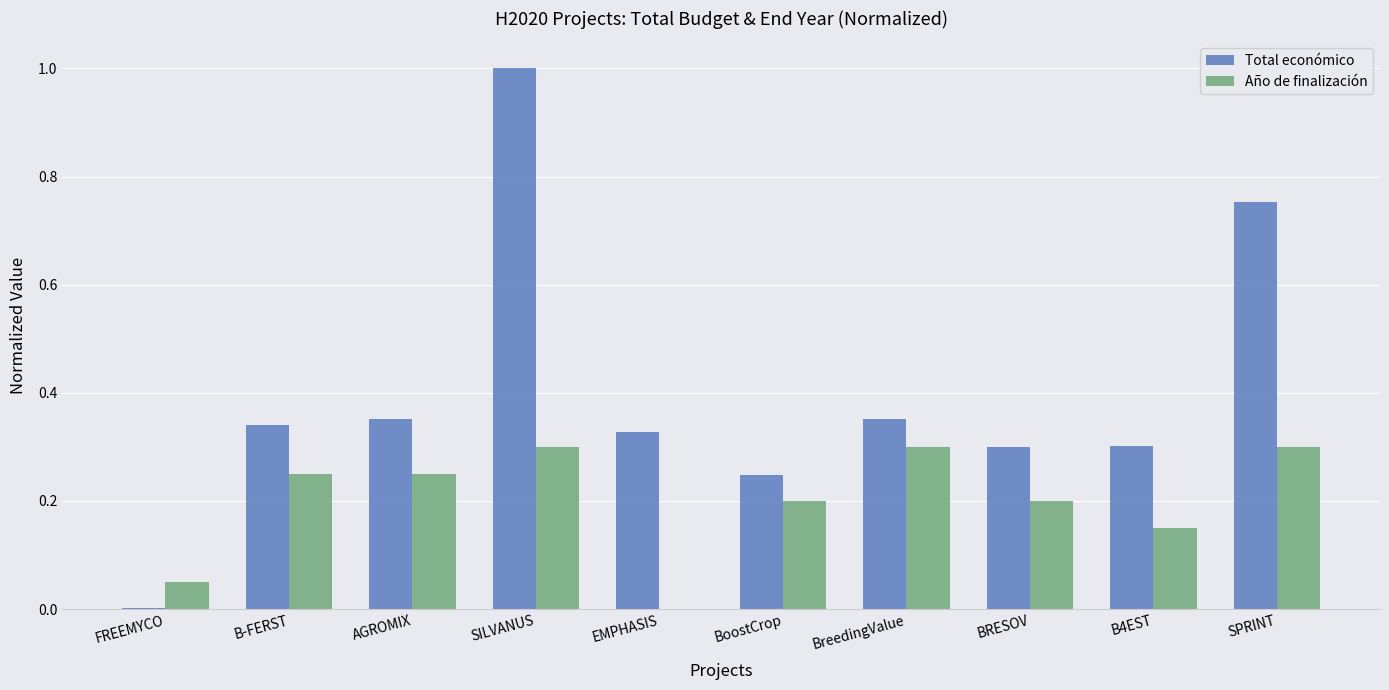

How many groups of bars are there?

10